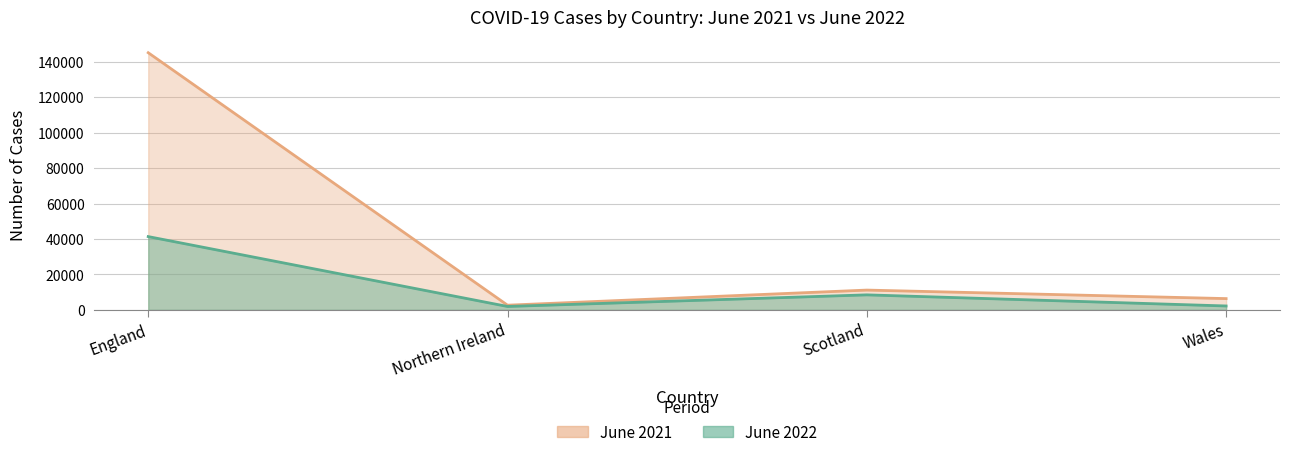

The value of June 2021 at Wales is 6371. True or false?

True